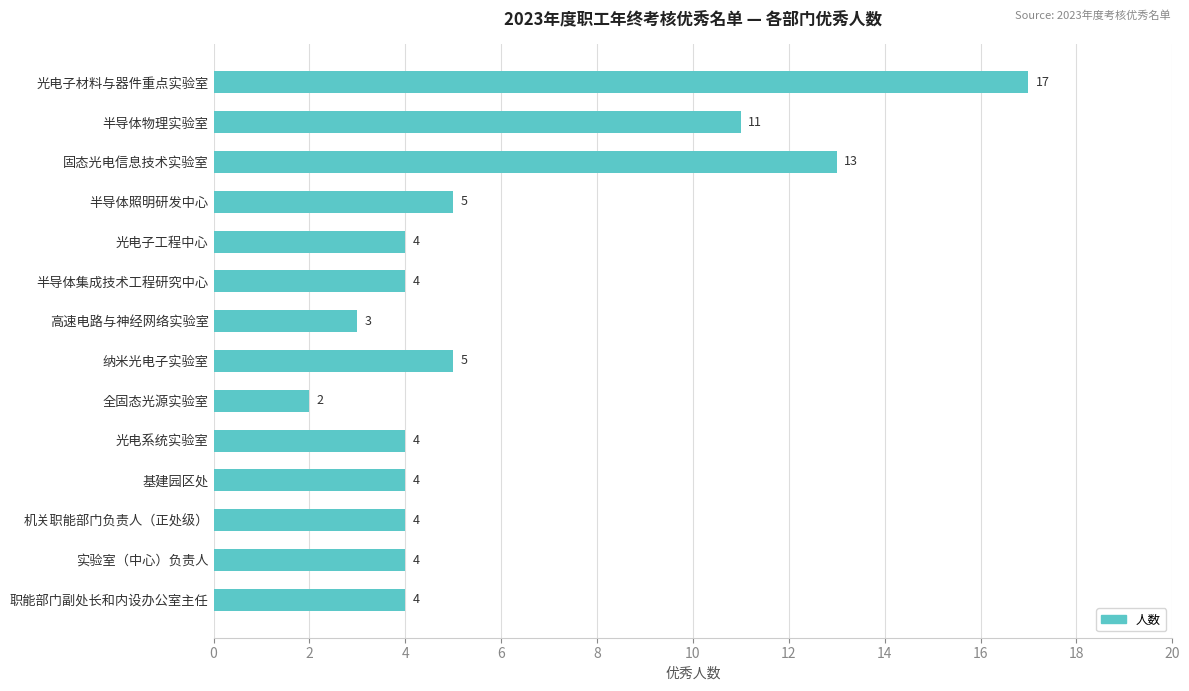

What is the sum of the values at 半导体照明研发中心 and 光电系统实验室?

9